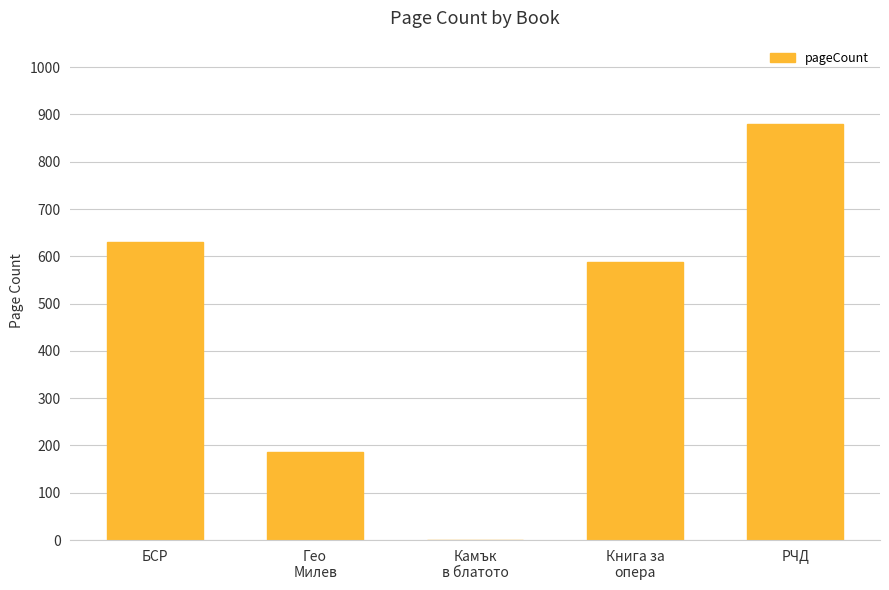

The chart shows a value of 630 at БСР. True or false?

True